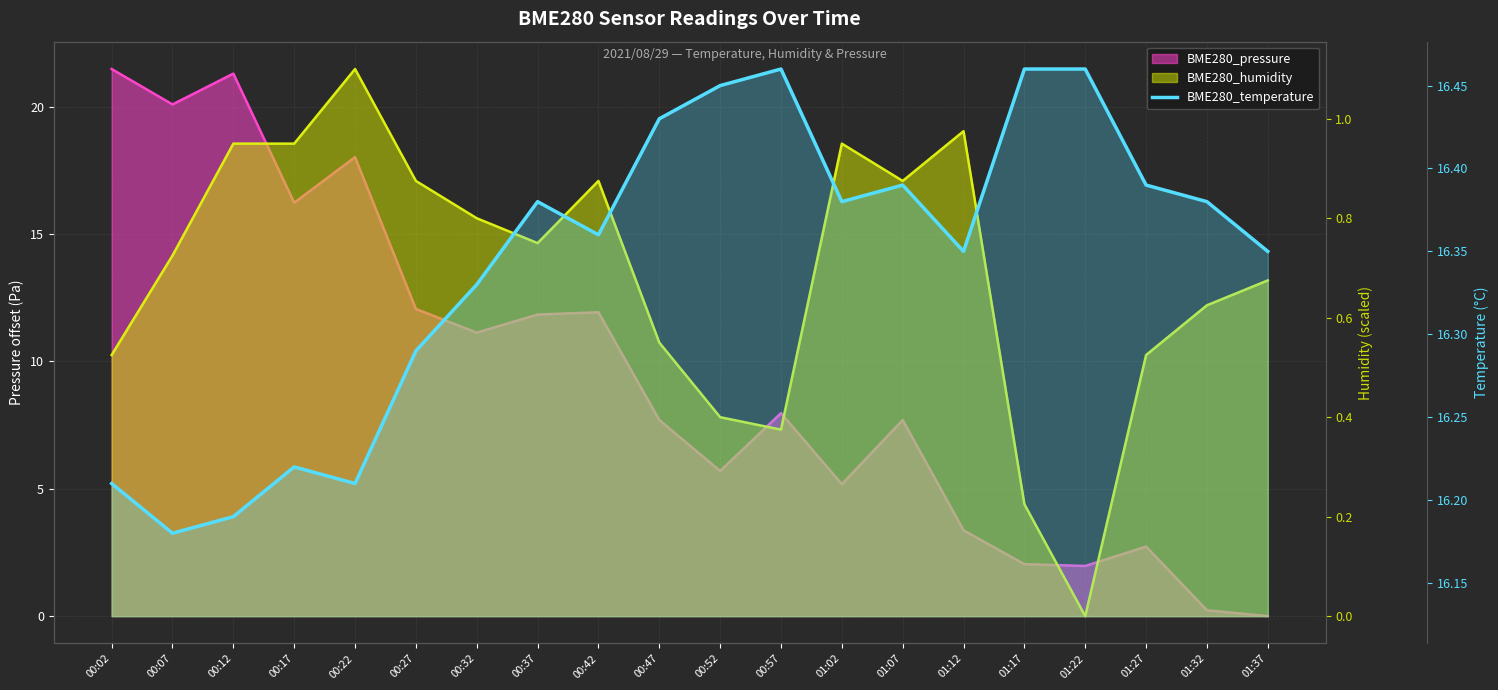

The chart shows a value of 26.7 at 00:27. True or false?

False